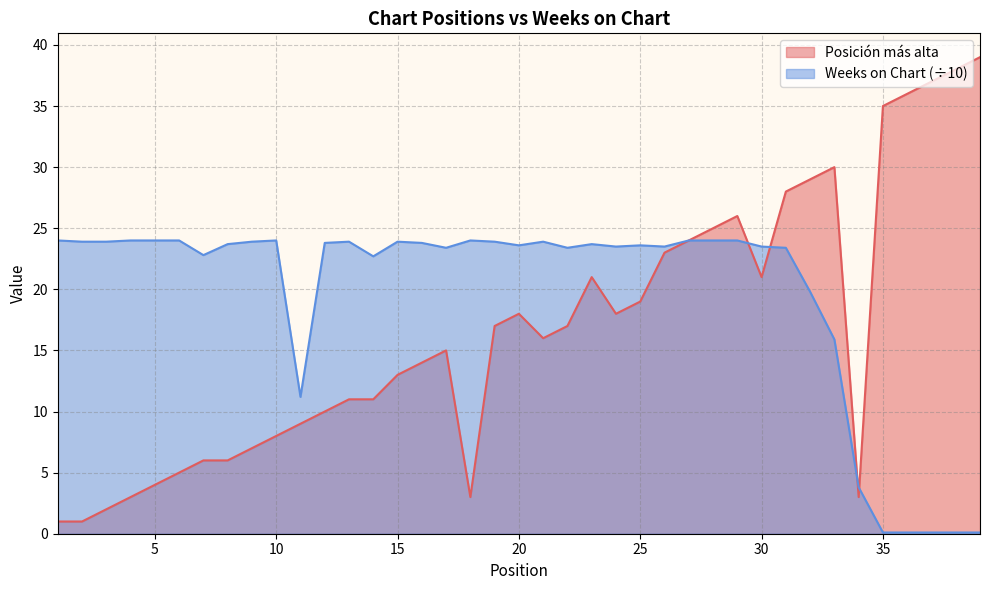

How many data points in Weeks on Chart are above 23?

28